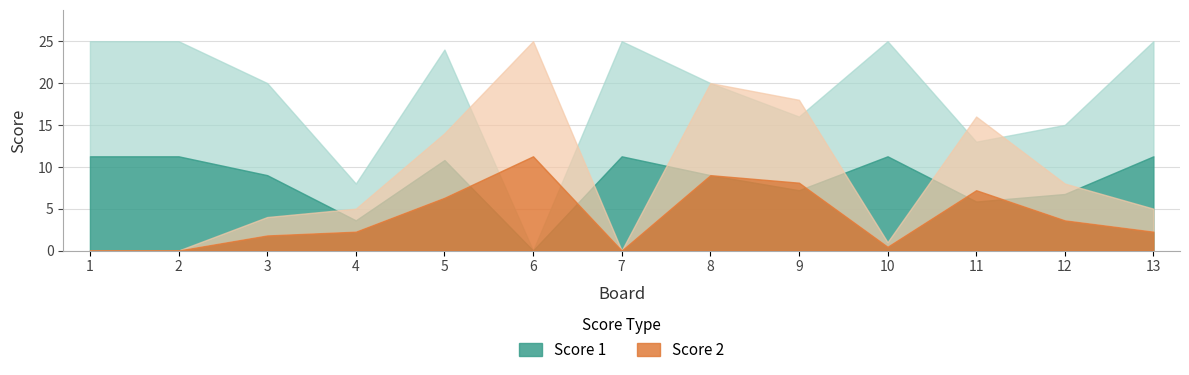

Where is the first local maximum for Score 2?

6